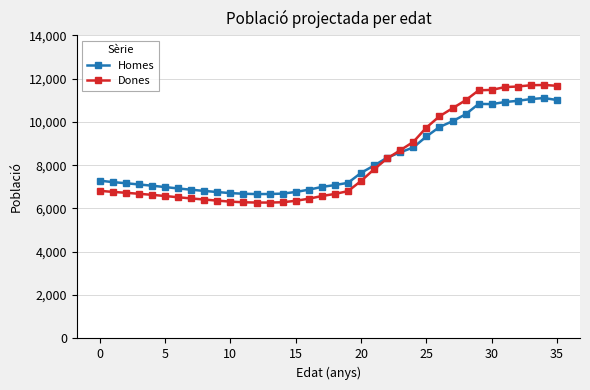

Which series has the widest spread of values?

Dones